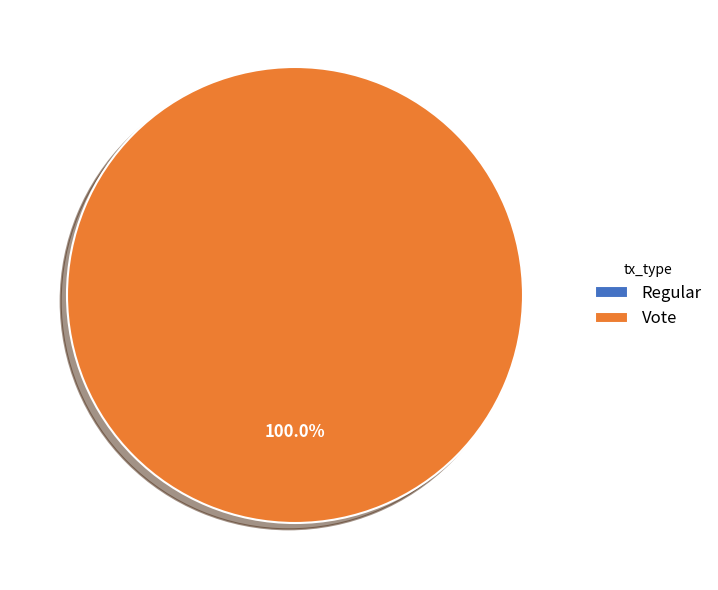

Is it true that Vote is 100% of the pie?

True